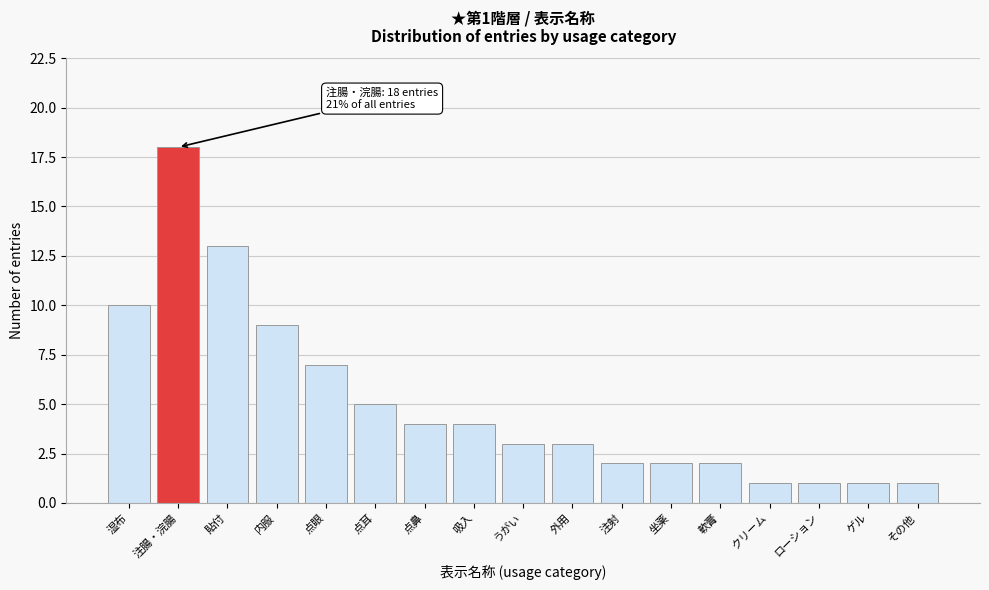

Reading left to right, list all the values displayed in this chart.

湿布=10	注腸・浣腸=18	貼付=13	内服=9	点眼=7	点耳=5	点鼻=4	吸入=4	うがい=3	外用=3	注射=2	坐薬=2	軟膏=2	クリーム=1	ローション=1	ゲル=1	その他=1